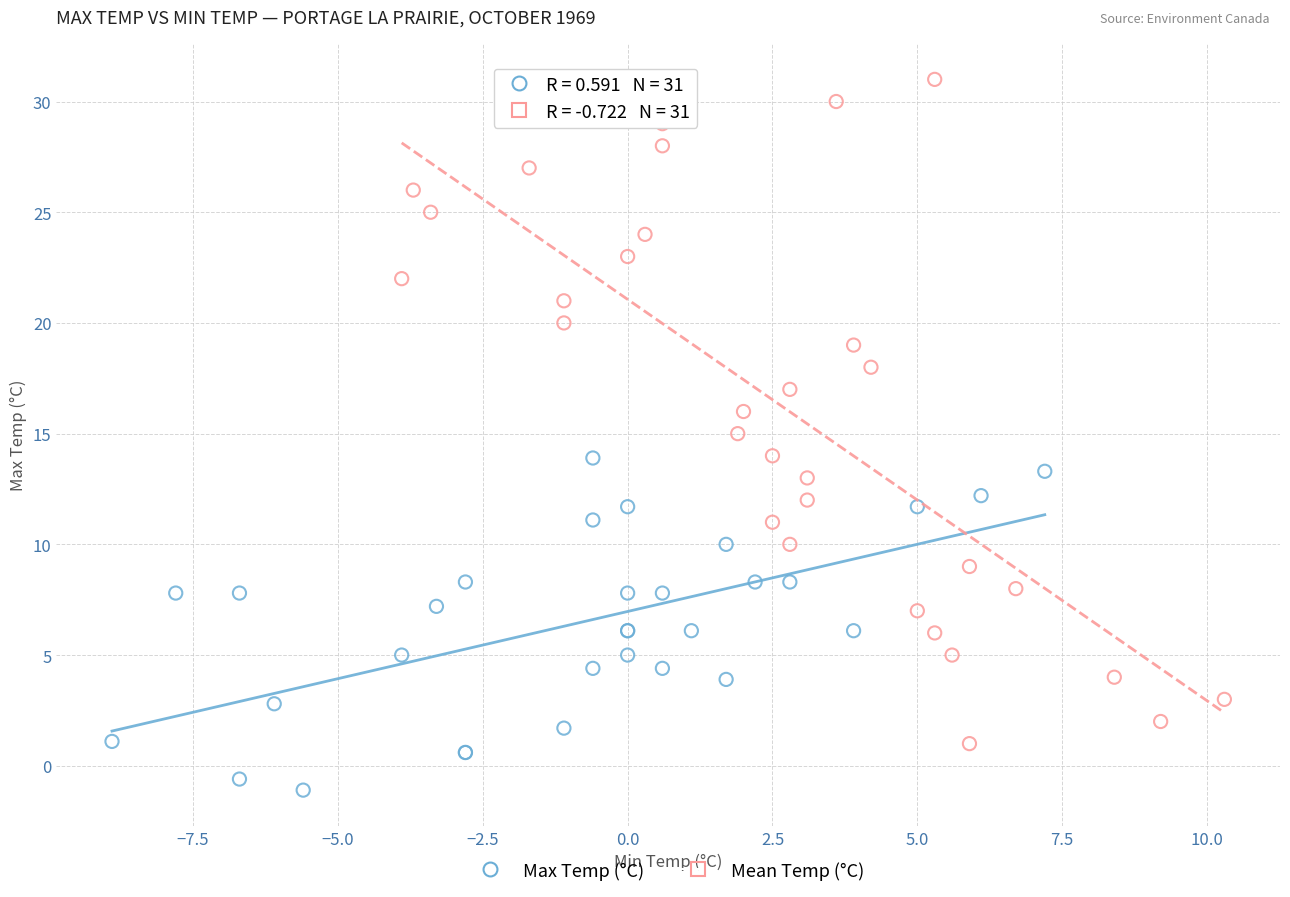

Which series has the largest Y range (max minus min)?

Mean Temp (°C)